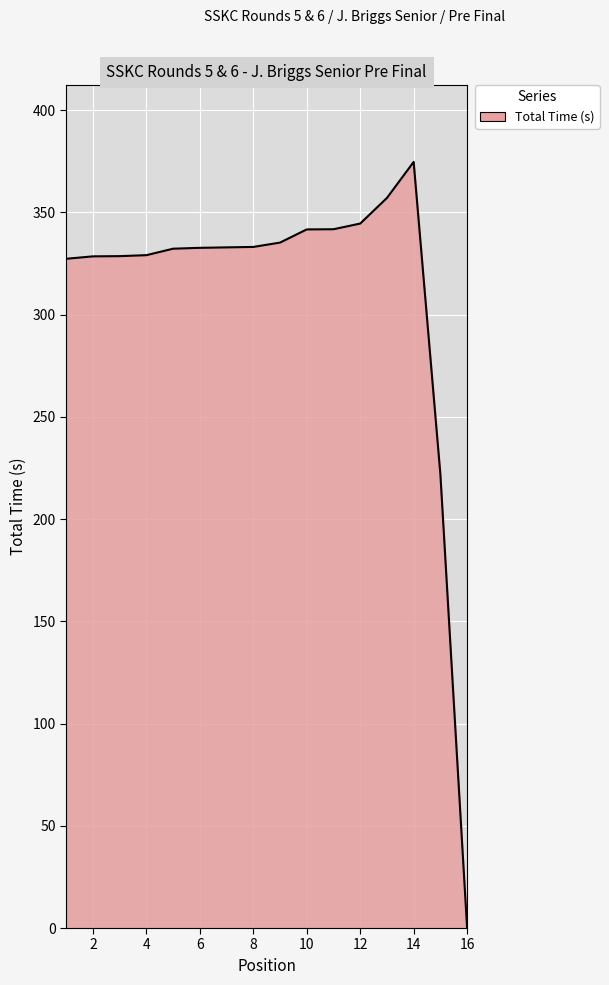

What is the maximum value shown in the chart?

374.6